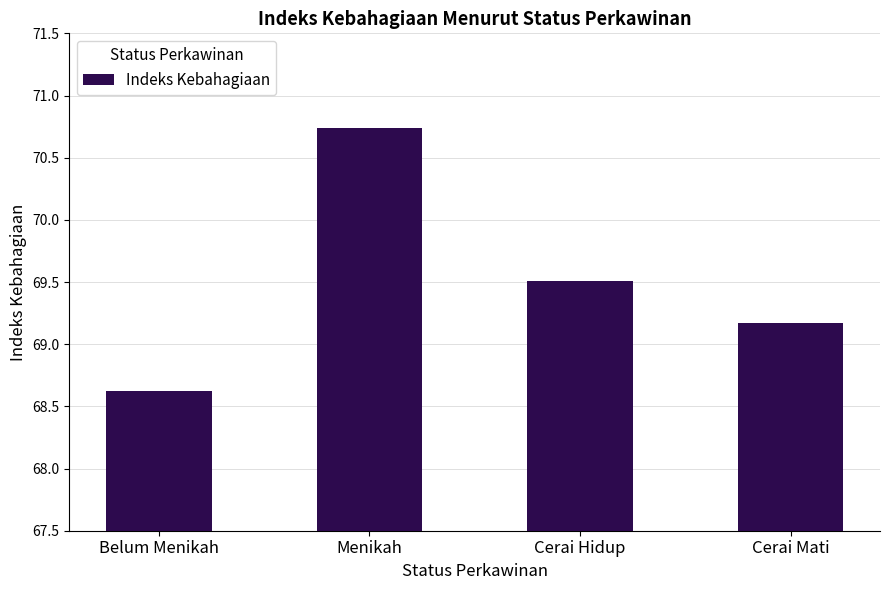

What is the change in value from Cerai Hidup to Cerai Mati?

-0.3